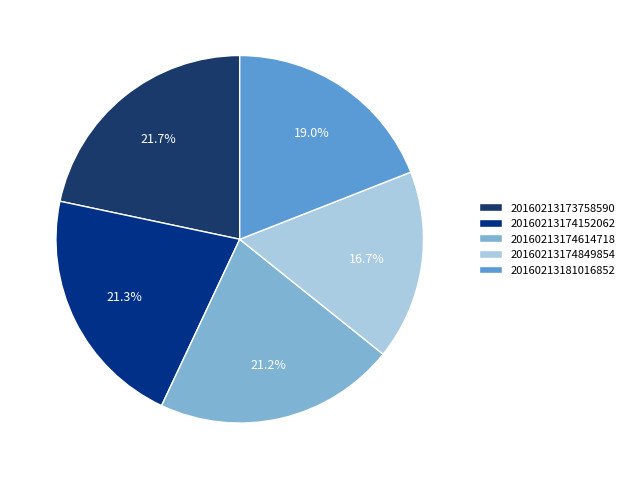

Is there a majority slice in this chart?

No